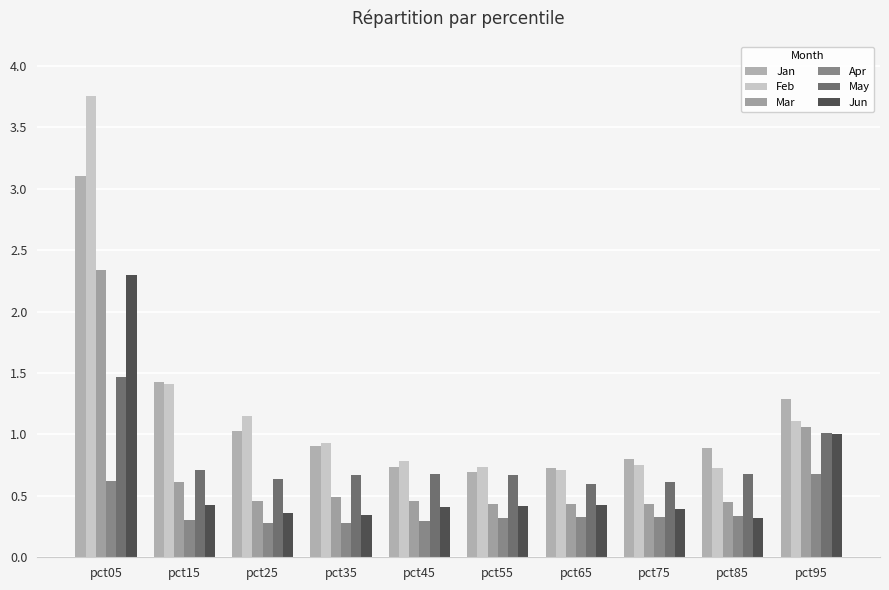

At which label is May closest to 1?

pct95